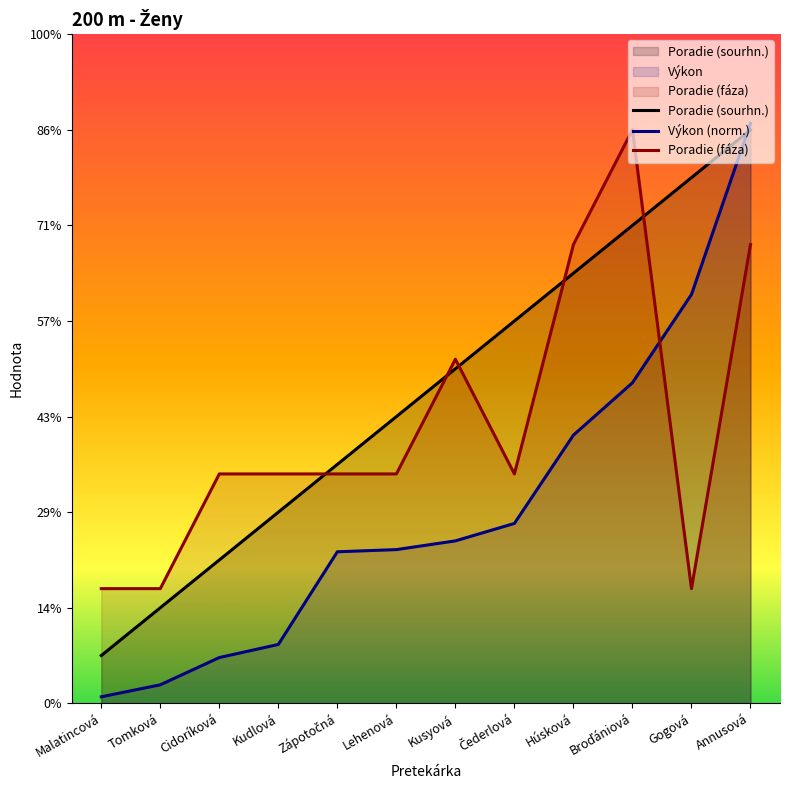

What is the label of the 12th point from the left?

Annusová